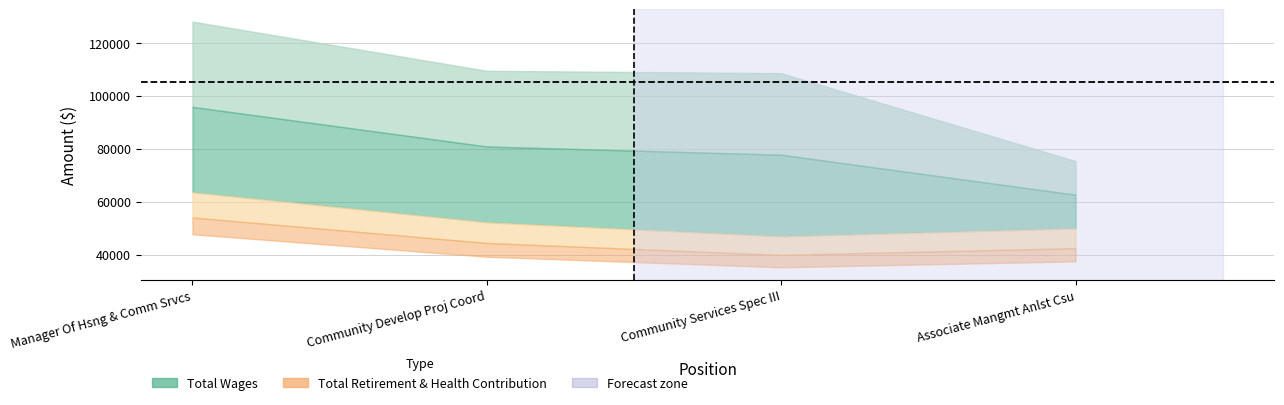

Reading left to right, what are all the values shown in this chart?

Total Wages: Manager Of Hsng & Comm Srvcs=128033	Community Develop Proj Coord=109438	Community Services Spec III=108533	Associate Mangmt Anlst Csu=75319
Total Retirement & Health Contribution: Manager Of Hsng & Comm Srvcs=63566	Community Develop Proj Coord=52237	Community Services Spec III=46916	Associate Mangmt Anlst Csu=49909